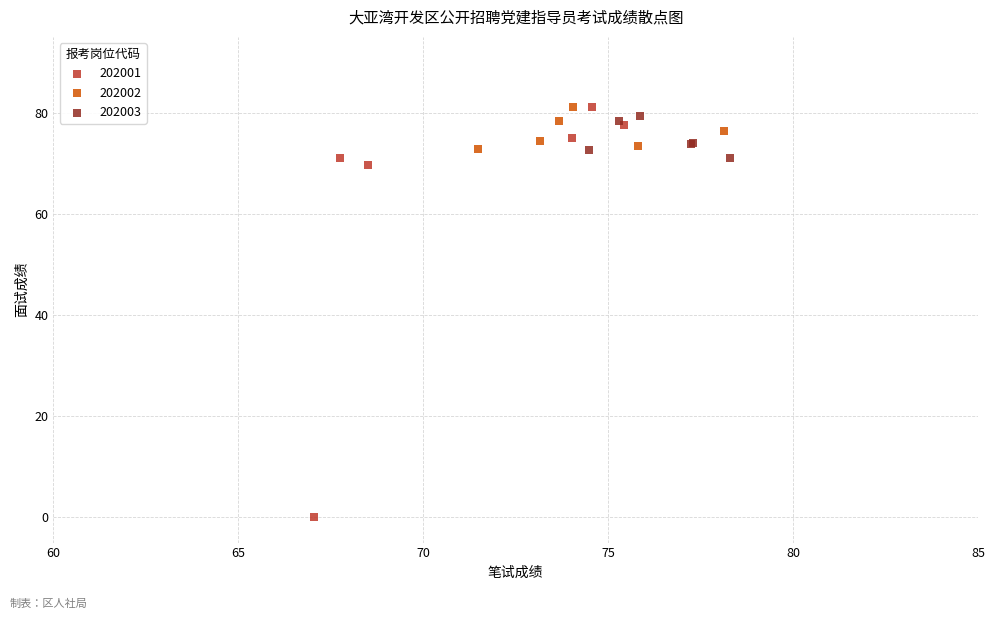

What are all the series names shown in the legend?

202001, 202002, 202003